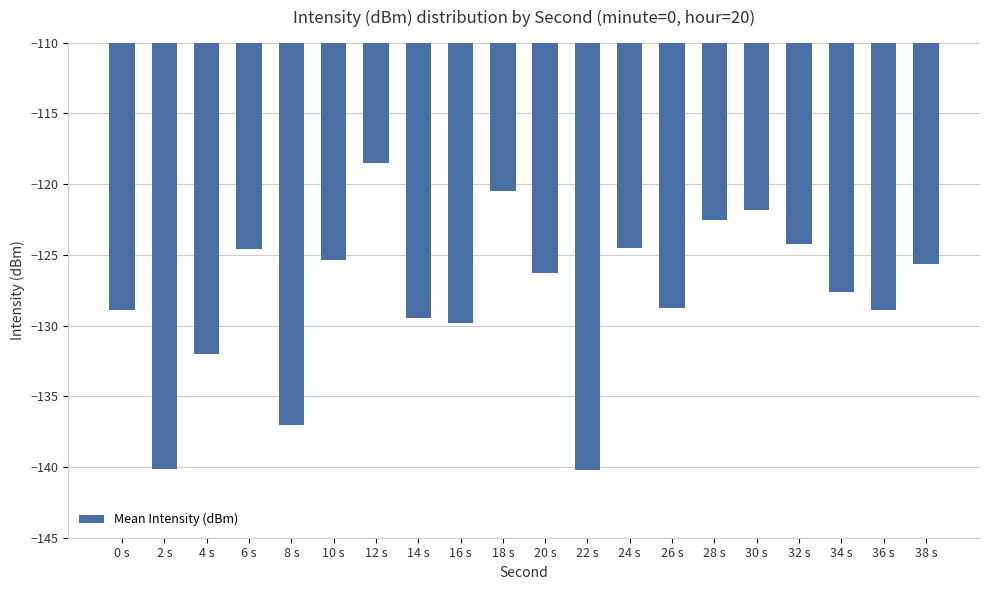

Count the number of values greater than -126.

9